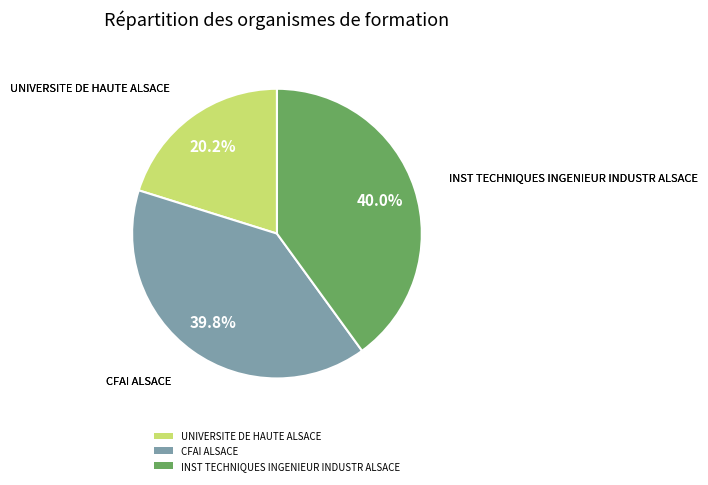

Is it true that INST TECHNIQUES INGENIEUR INDUSTR ALSACE is 40% of the pie?

True